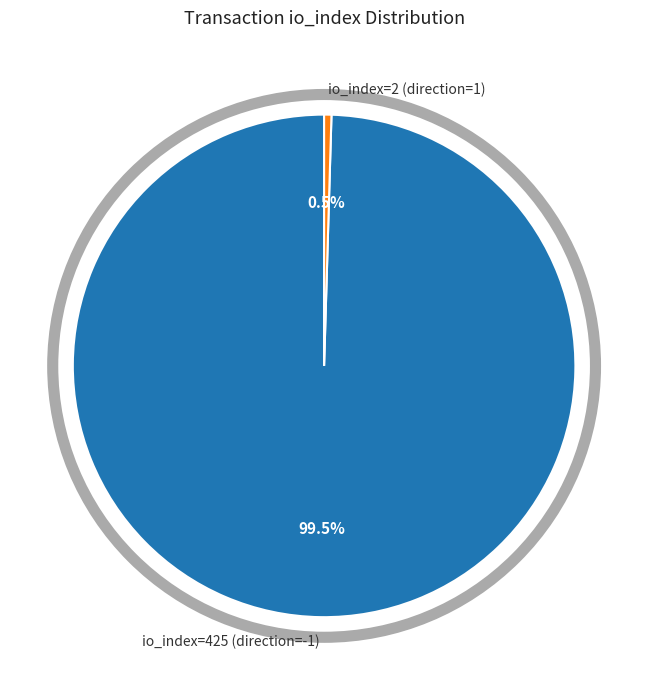

Which category has the biggest portion of the pie?

io_index=425 (direction=-1)